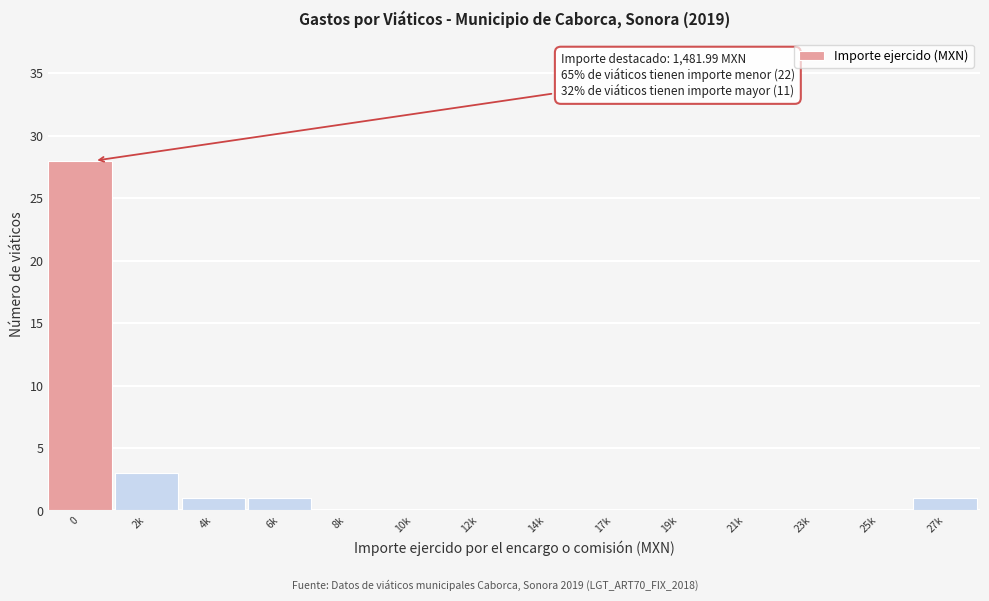

Reading left to right, what are all the values shown in this chart?

0=28	2k=3	4k=1	6k=1	8k=0	10k=0	12k=0	14k=0	17k=0	19k=0	21k=0	23k=0	25k=0	27k=1